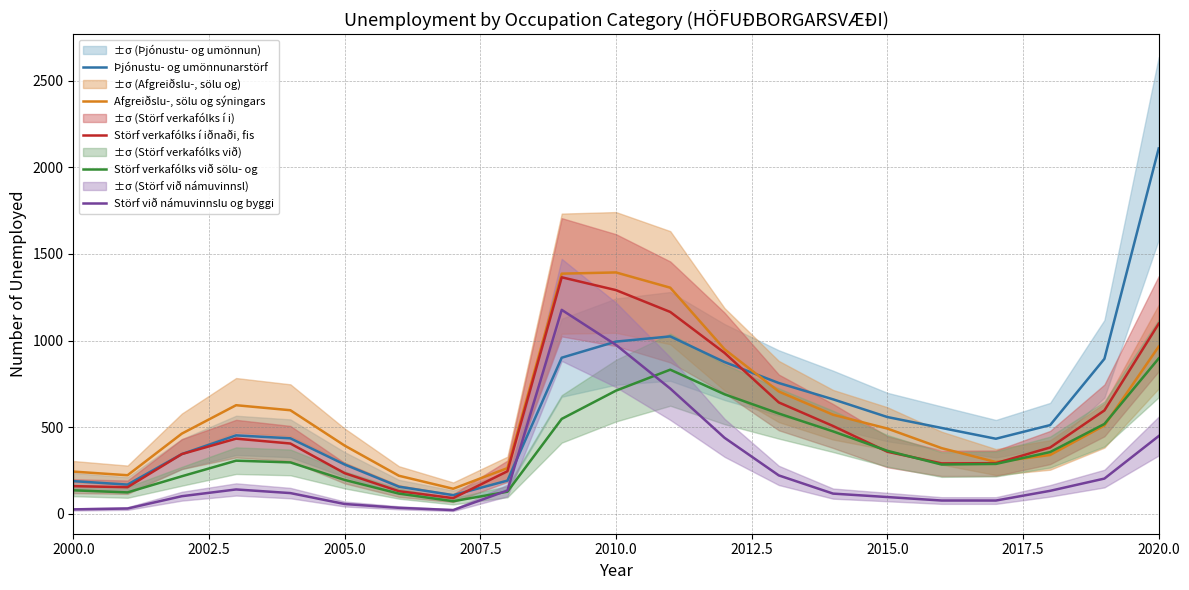

What position from the right is 2015.0?

6